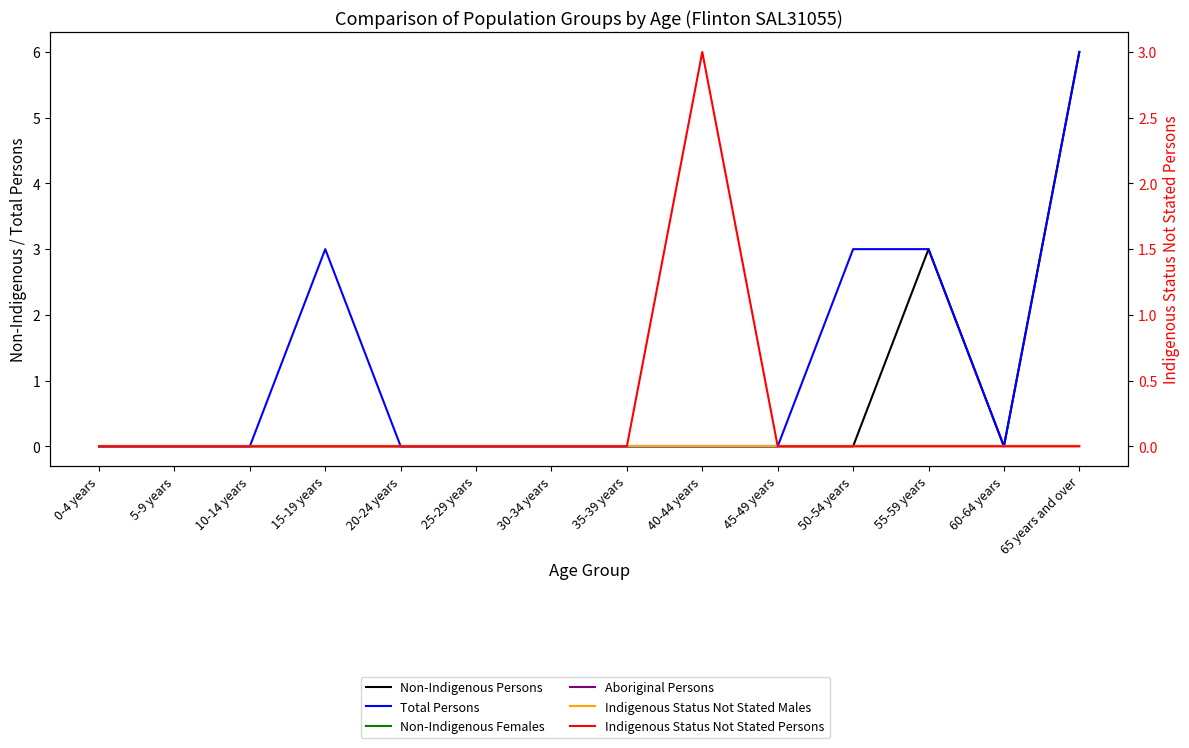

Count the number of categories in the chart.

14